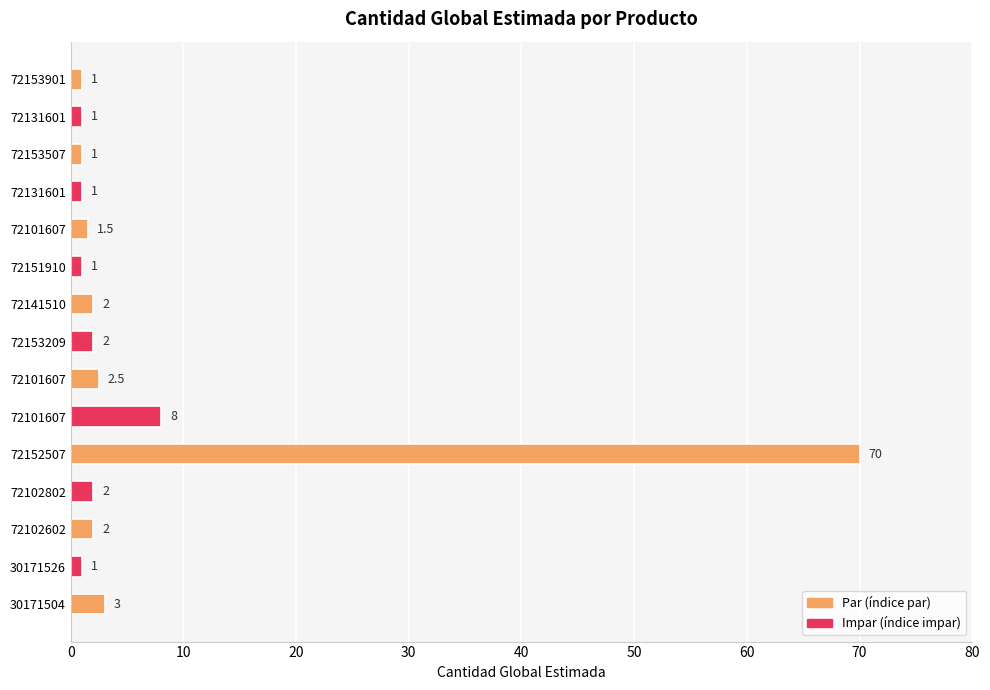

At which category does the chart reach its peak across all series?

72152507